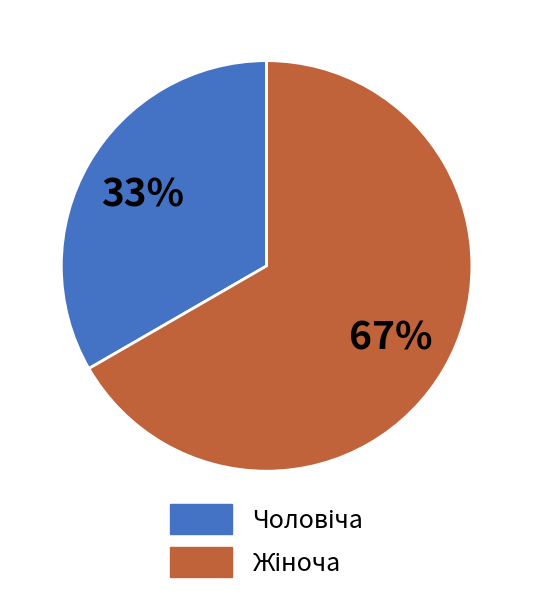

Does any single category account for the majority?

Yes